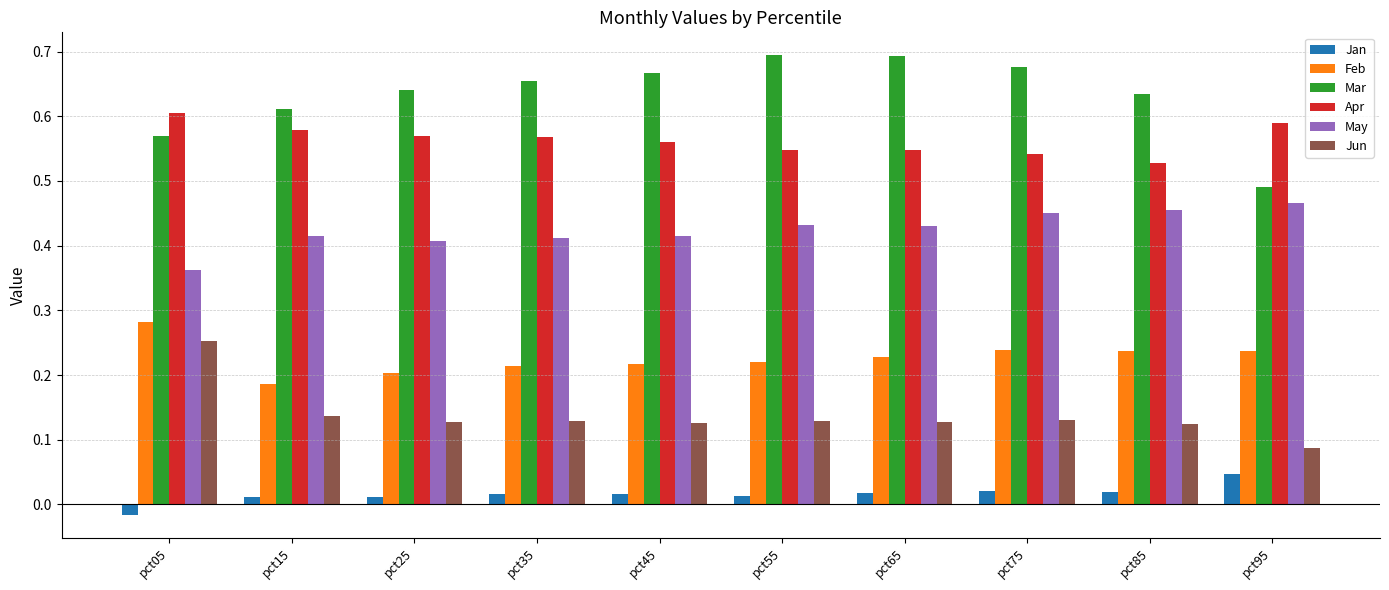

The May series shows 0.2 at pct25. True or false?

False